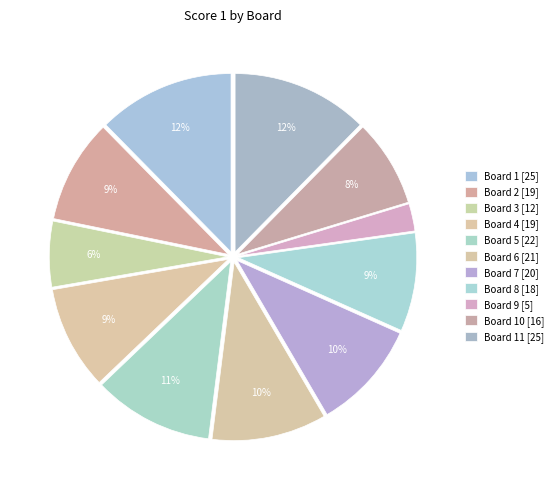

Rank the categories by value from highest to lowest.

Board 1, Board 11, Board 5, Board 6, Board 7, Board 2, Board 4, Board 8, Board 10, Board 3, Board 9